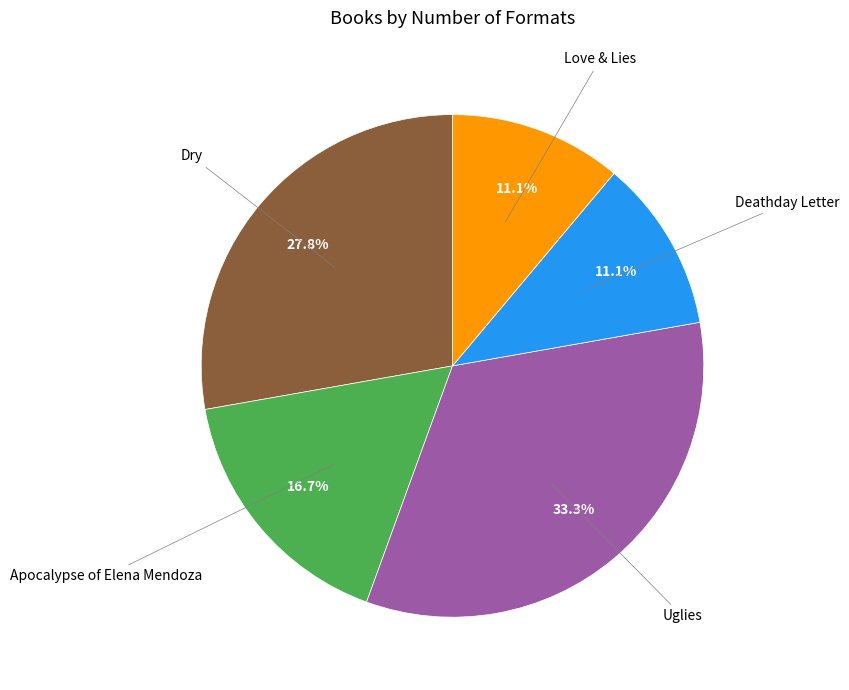

To the nearest percent, what is the difference between the largest and smallest slice percentages?

22%